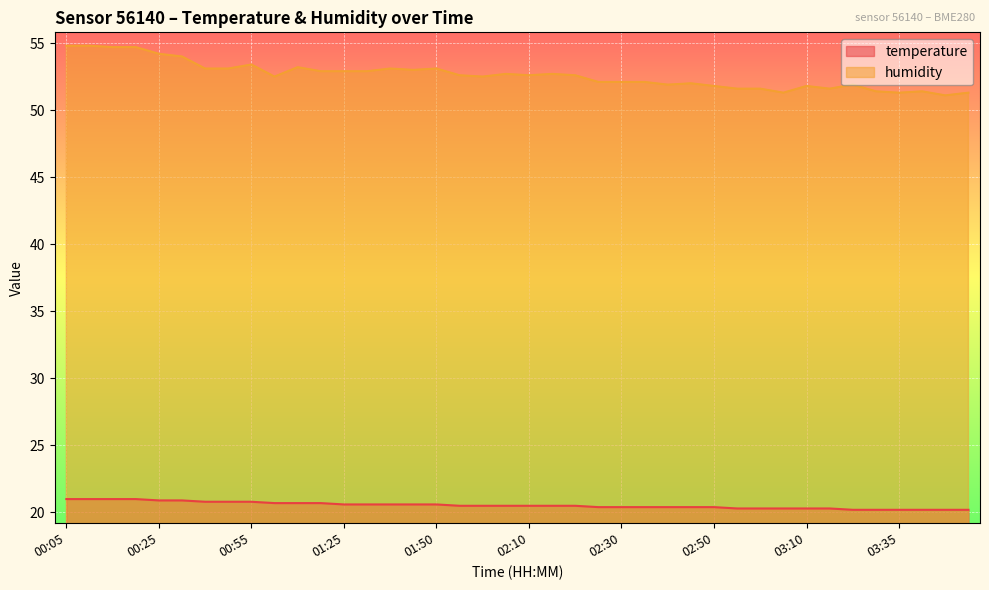

How many data points in humidity are less than 52?

13